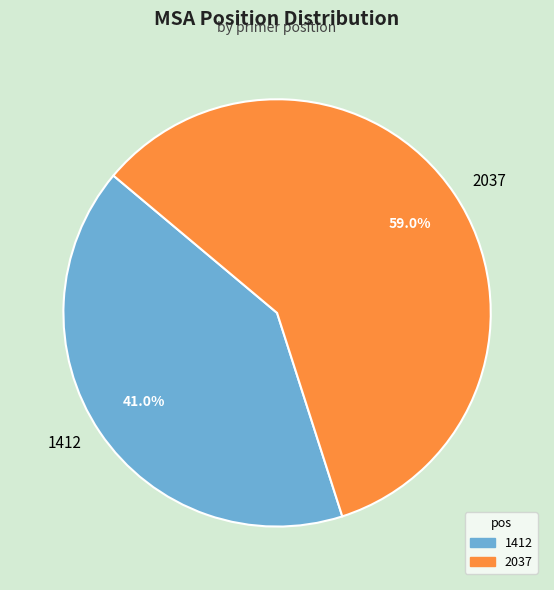

What percentage is the 2037 slice, to the nearest percent?

59%